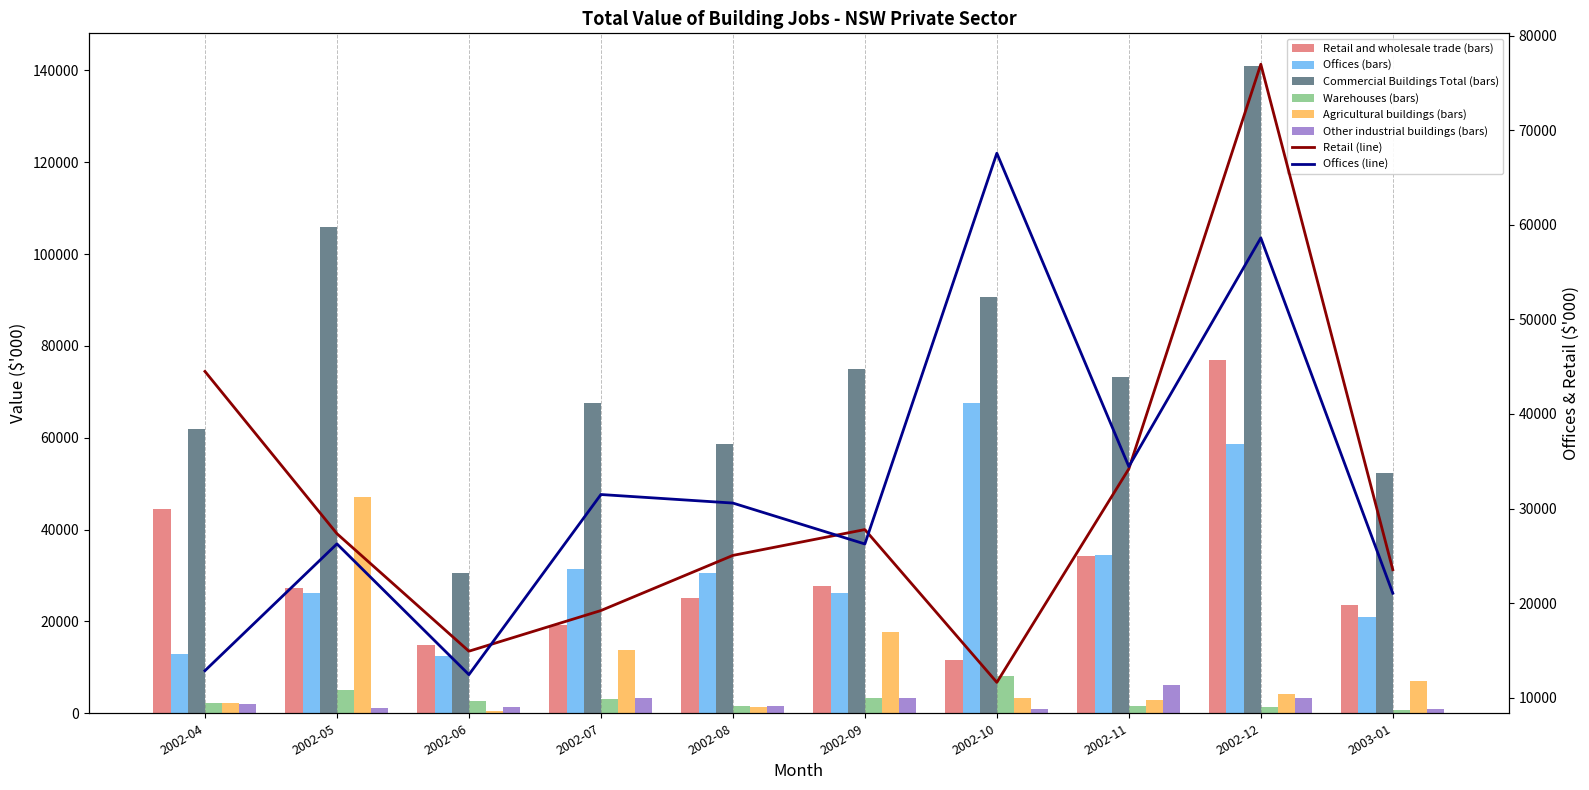

Is it true that Retail and wholesale trade equals 76963 at 2002-12?

True